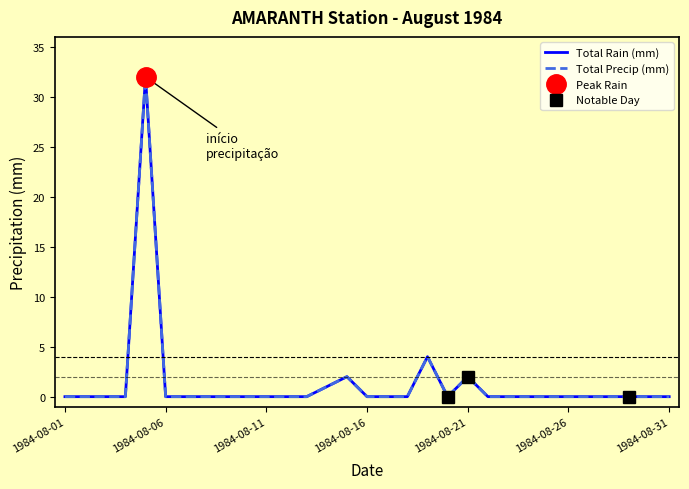

How many data points does each series have?

31